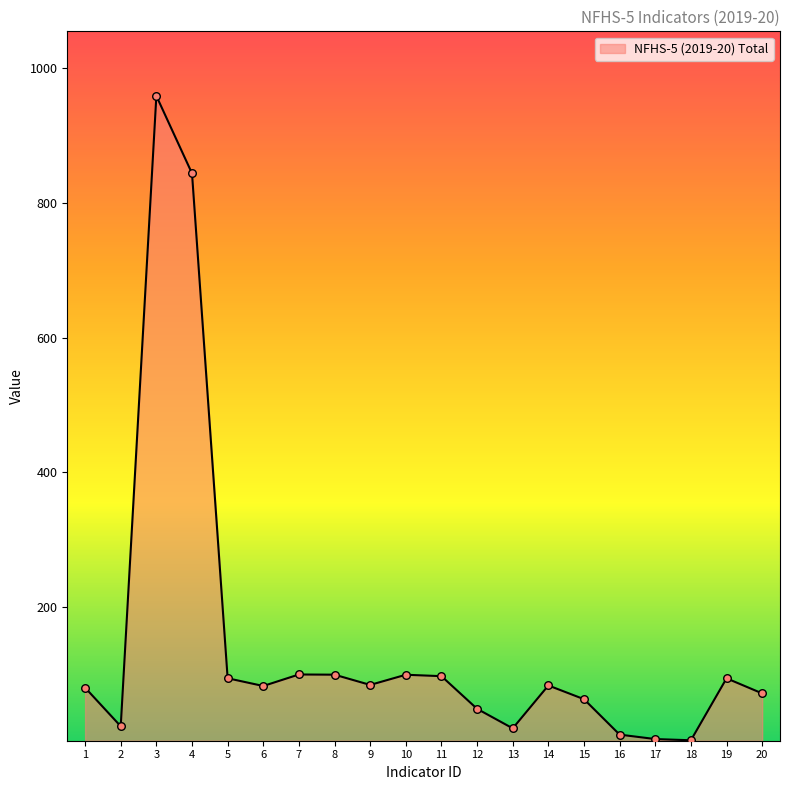

What is the change in value from 1 to 11?

+17.1